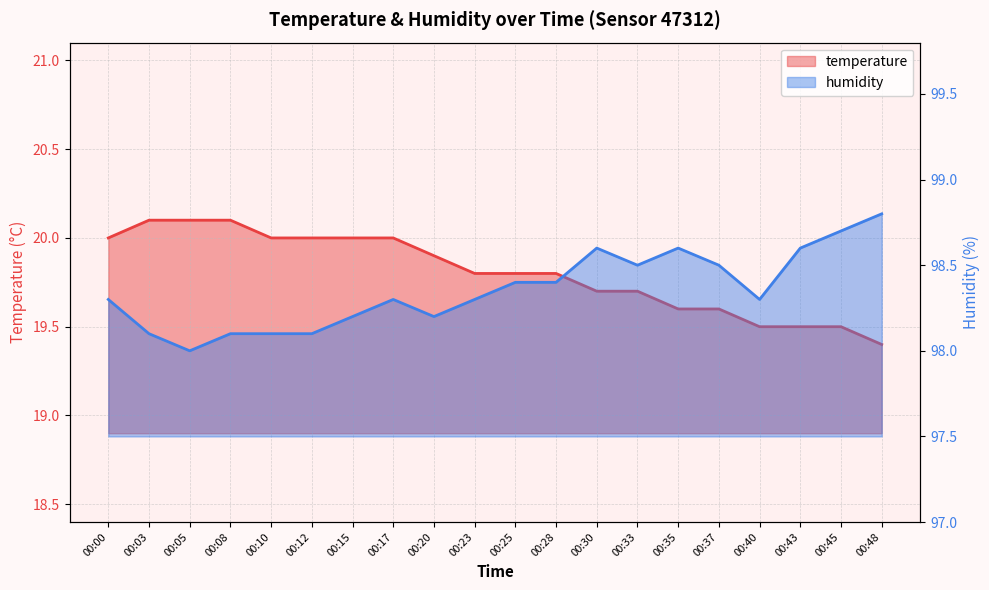

Between 00:37 and 00:45, which series saw the biggest shift?

humidity